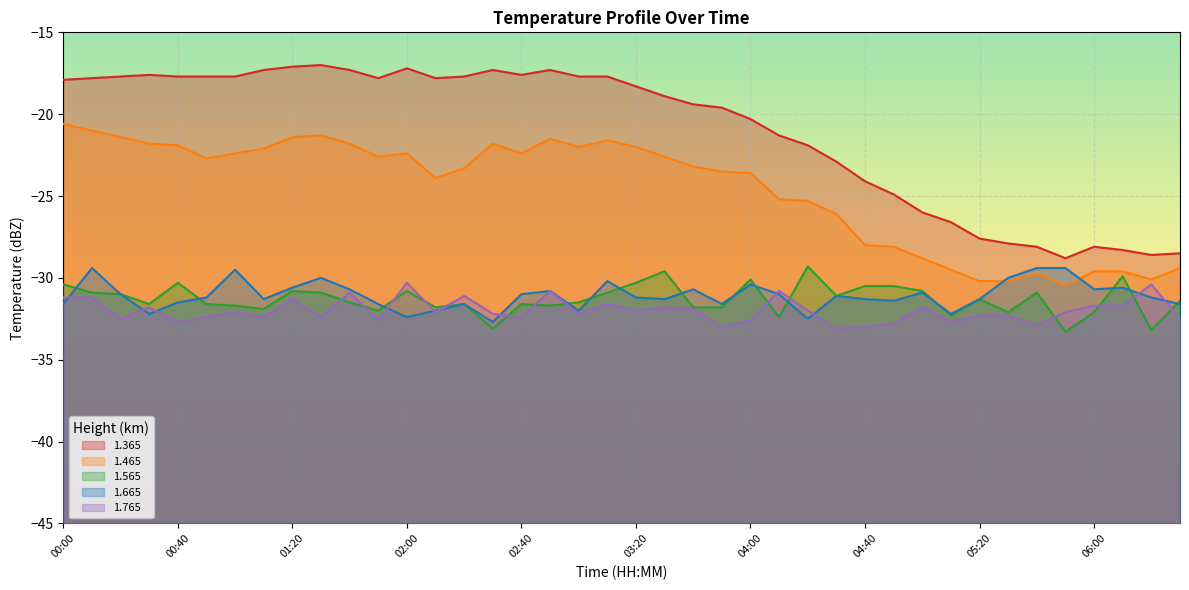

The 1.765 series shows -32.6 at 01:50. True or false?

True